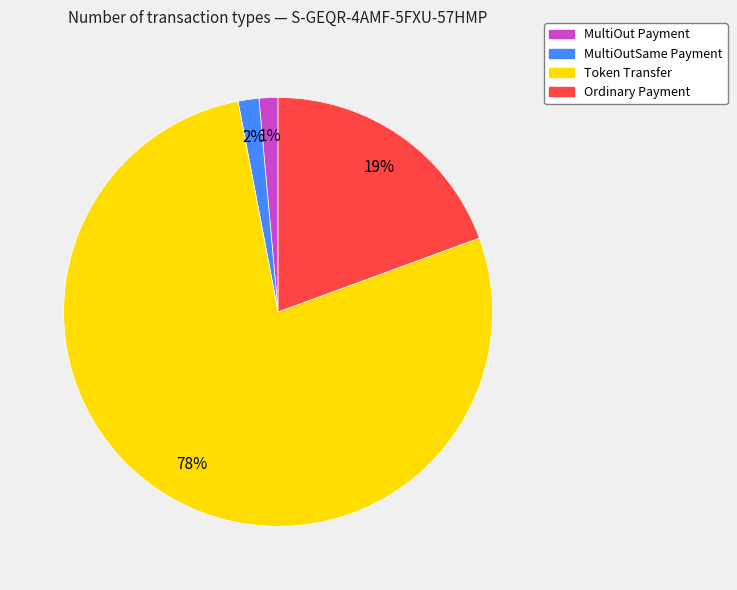

Is there any slice that represents more than half of the pie?

Yes